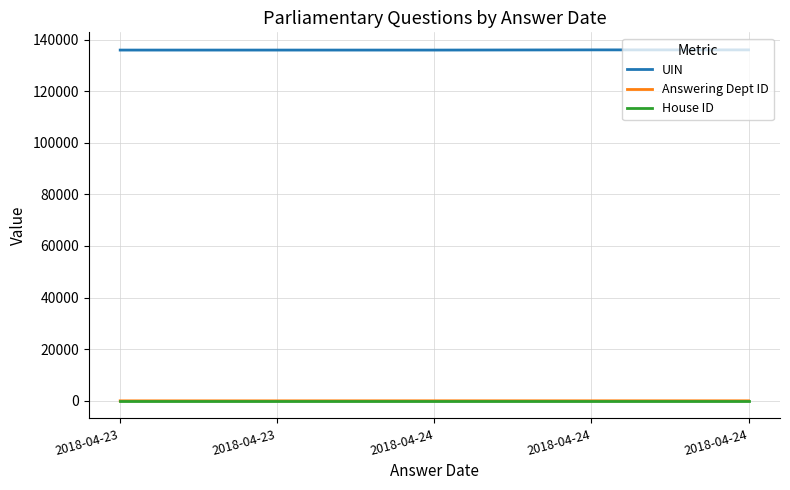

Is this an area chart (filled region under the line)?

No